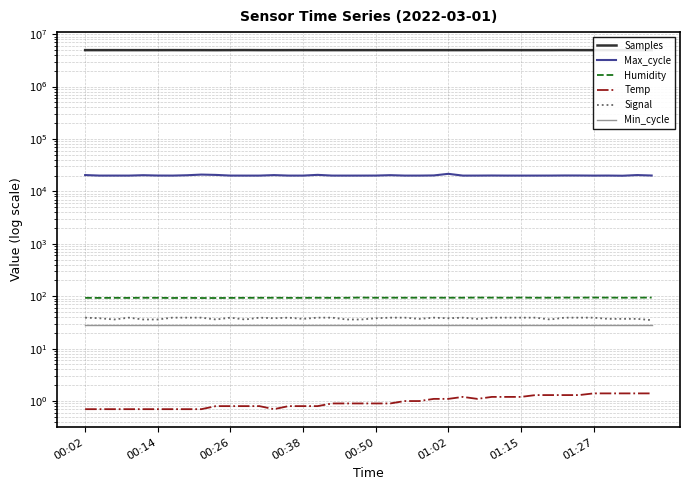

Reading left to right, what are all the values shown in this chart?

Samples: 4962962.0	4961909.0	4965459.0	4961015.0	4961363.0	4960638.0	4968953.0	4960591.0	4963373.0	4955732.0	4966336.0	4976387.0	4963285.0	4959829.0	4965105.0	4967606.0	4960950.0	4962268.0	4961736.0	4964040.0	4963357.0	4963770.0	4963652.0	4964799.0	4963153.0	4963397.0	4961283.0	4963821.0	4972245.0	4964753.0	4959994.0	4961413.0	4962517.0	4974343.0	4959801.0	4961264.0	4964743.0	4957114.0	4955775.0	4960801.0
Max_cycle: 20507.0	20038.0	20042.0	20027.0	20377.0	20081.0	20035.0	20332.0	20944.0	20646.0	20049.0	20028.0	20027.0	20472.0	20039.0	20035.0	20685.0	20042.0	20027.0	20035.0	20061.0	20411.0	20038.0	20034.0	20178.0	21644.0	20026.0	20039.0	20111.0	20033.0	20027.0	20035.0	20042.0	20133.0	20110.0	20027.0	20058.0	19921.0	20502.0	20102.0
Humidity: 93.1	92.9	93.2	92.9	93.4	93.3	92.6	93.1	92.5	92.5	92.9	93.2	93.3	93.5	93.1	93.1	93.5	93.2	93.4	94.3	93.5	93.8	93.6	93.8	93.8	93.6	93.7	94.2	94.0	93.6	94.2	93.6	93.7	94.1	94.0	94.3	94.1	93.7	93.9	94.3
Temp: 0.7	0.7	0.7	0.7	0.7	0.7	0.7	0.7	0.7	0.8	0.8	0.8	0.8	0.7	0.8	0.8	0.8	0.9	0.9	0.9	0.9	0.9	1.0	1.0	1.1	1.1	1.2	1.1	1.2	1.2	1.2	1.3	1.3	1.3	1.3	1.4	1.4	1.4	1.4	1.4
Signal: 39.0	38.0	36.0	39.0	36.0	36.0	39.0	39.0	39.0	36.0	39.0	36.0	39.0	38.0	39.0	37.0	39.0	39.0	36.0	36.0	38.0	39.0	39.0	37.0	39.0	38.0	39.0	37.0	39.0	39.0	39.0	39.0	36.0	39.0	39.0	39.0	37.0	37.0	37.0	35.0
Min_cycle: 28.0	28.0	28.0	28.0	28.0	28.0	28.0	28.0	28.0	28.0	28.0	28.0	28.0	28.0	28.0	28.0	28.0	28.0	28.0	28.0	28.0	28.0	28.0	28.0	28.0	28.0	28.0	28.0	28.0	28.0	28.0	28.0	28.0	28.0	28.0	28.0	28.0	28.0	28.0	28.0